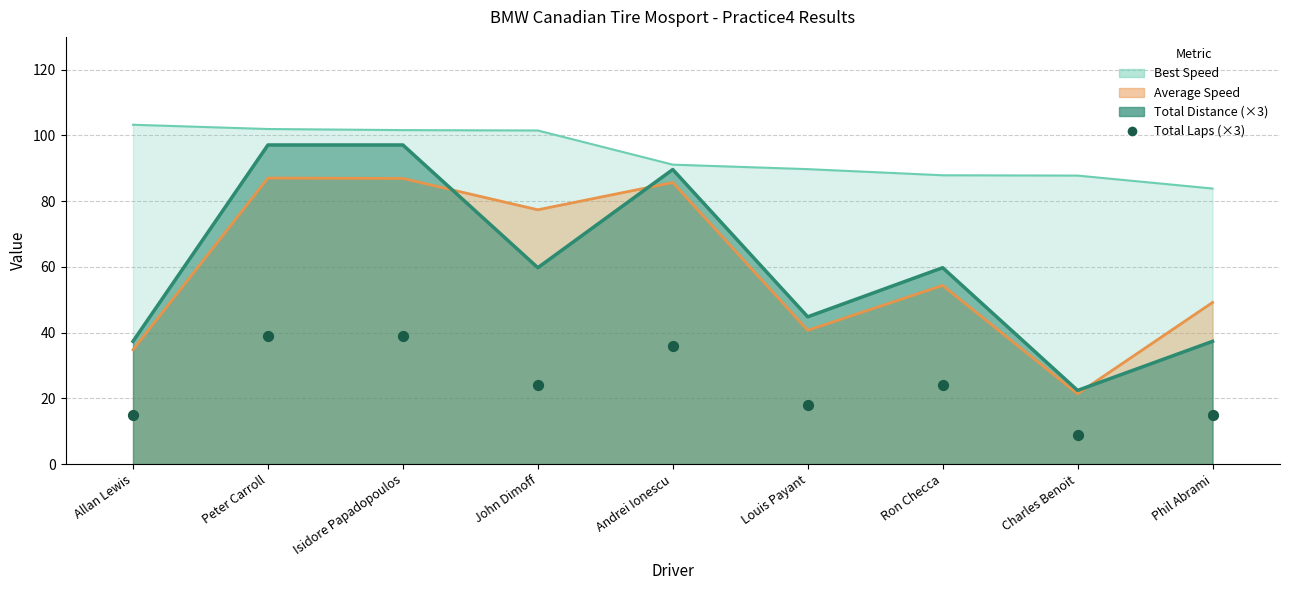

What is the change in value from John Dimoff to Charles Benoit?

-15